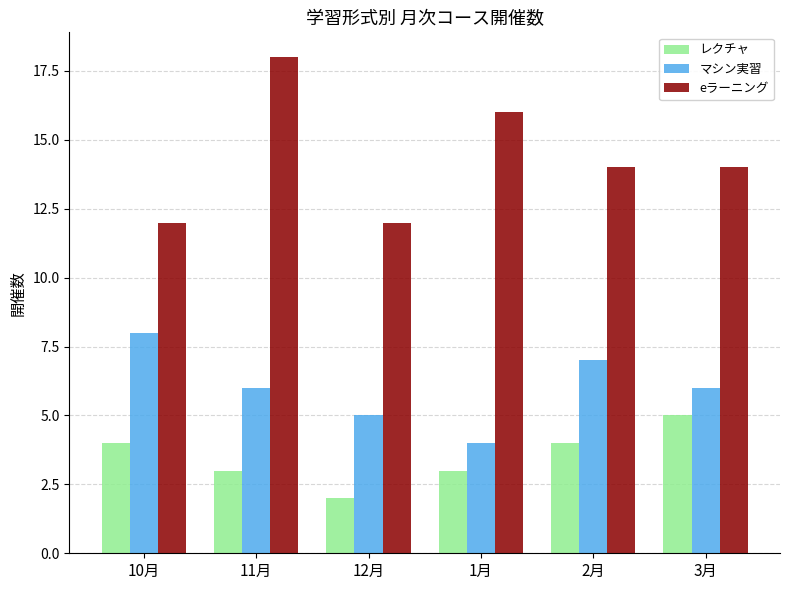

Rank the series by their average value, from lowest to highest.

レクチャ, マシン実習, eラーニング